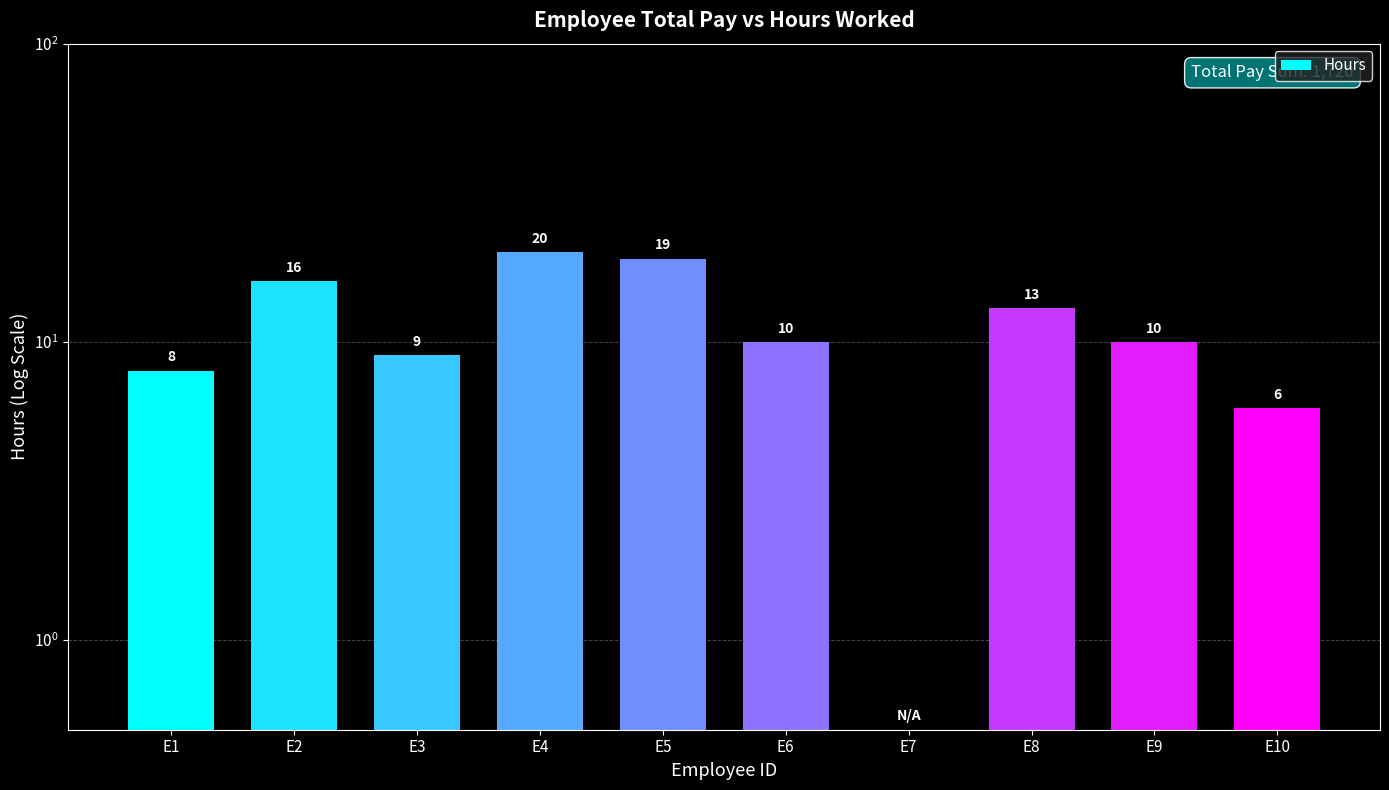

At which category does the chart reach its peak across all series?

E4